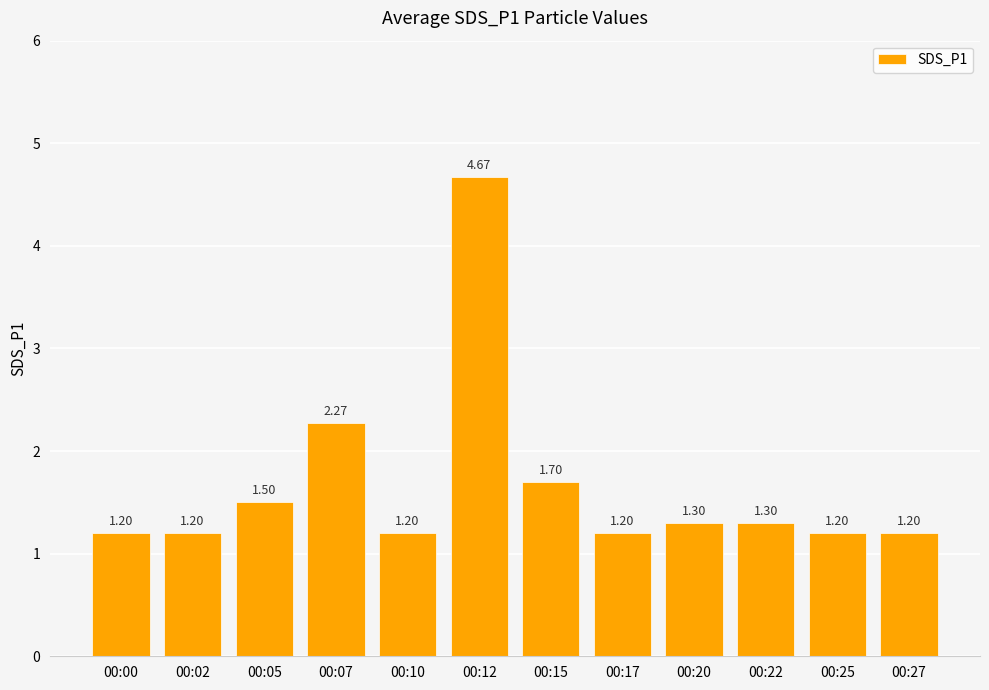

What is the value of the 2nd bar from the left?

1.2